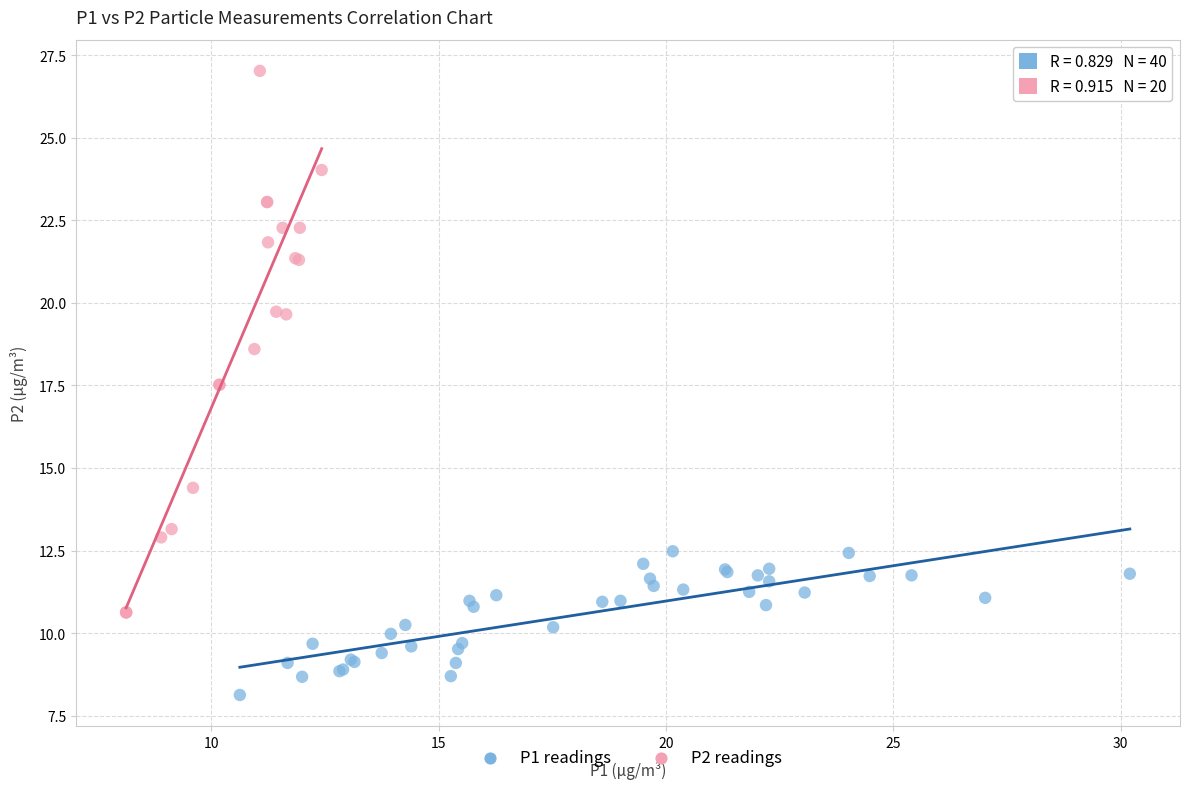

Which series contains the highest Y value?

P2 readings